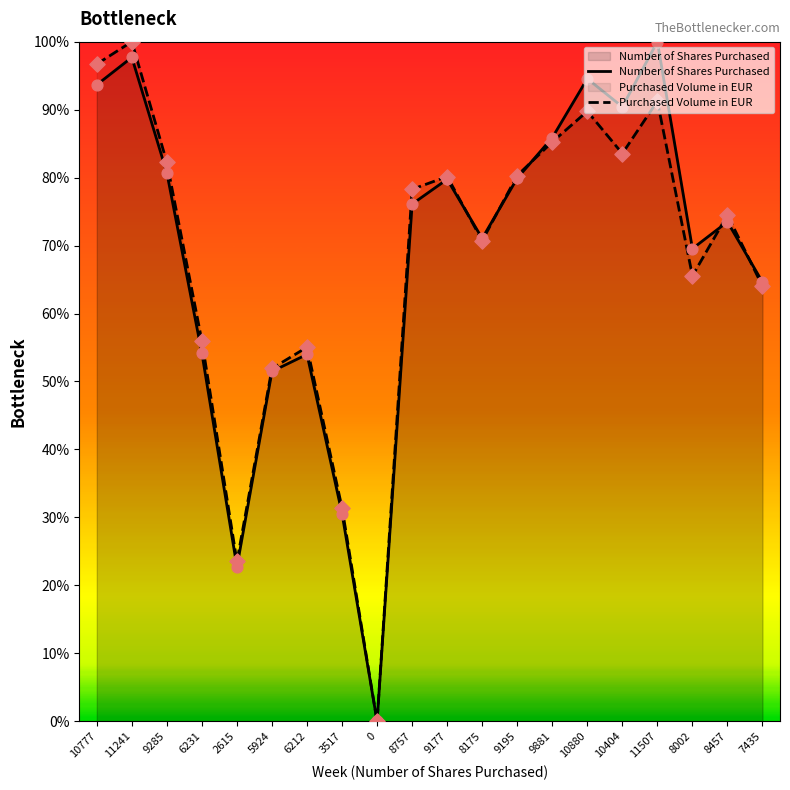

What are all the series names shown in the legend?

Number of Shares Purchased, Purchased Volume in EUR